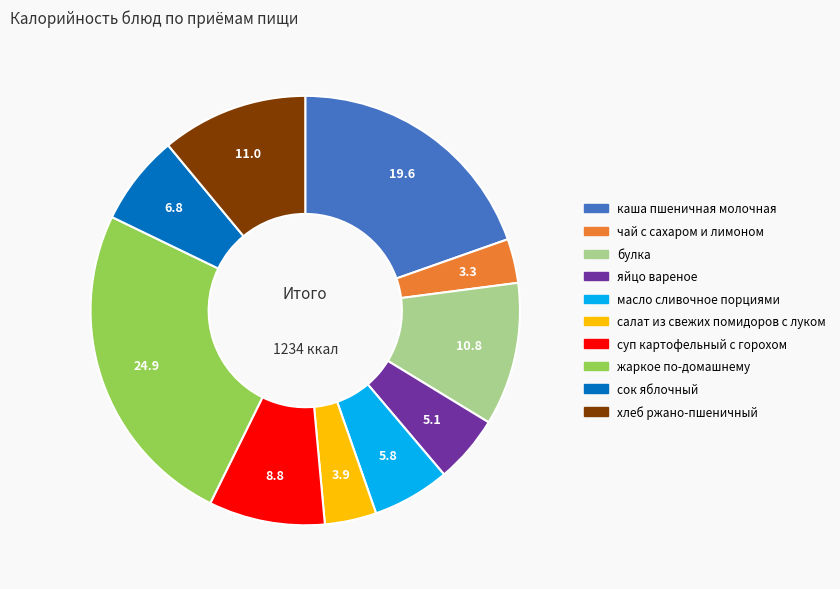

Does жаркое по-домашнему represent more than half of the total?

No